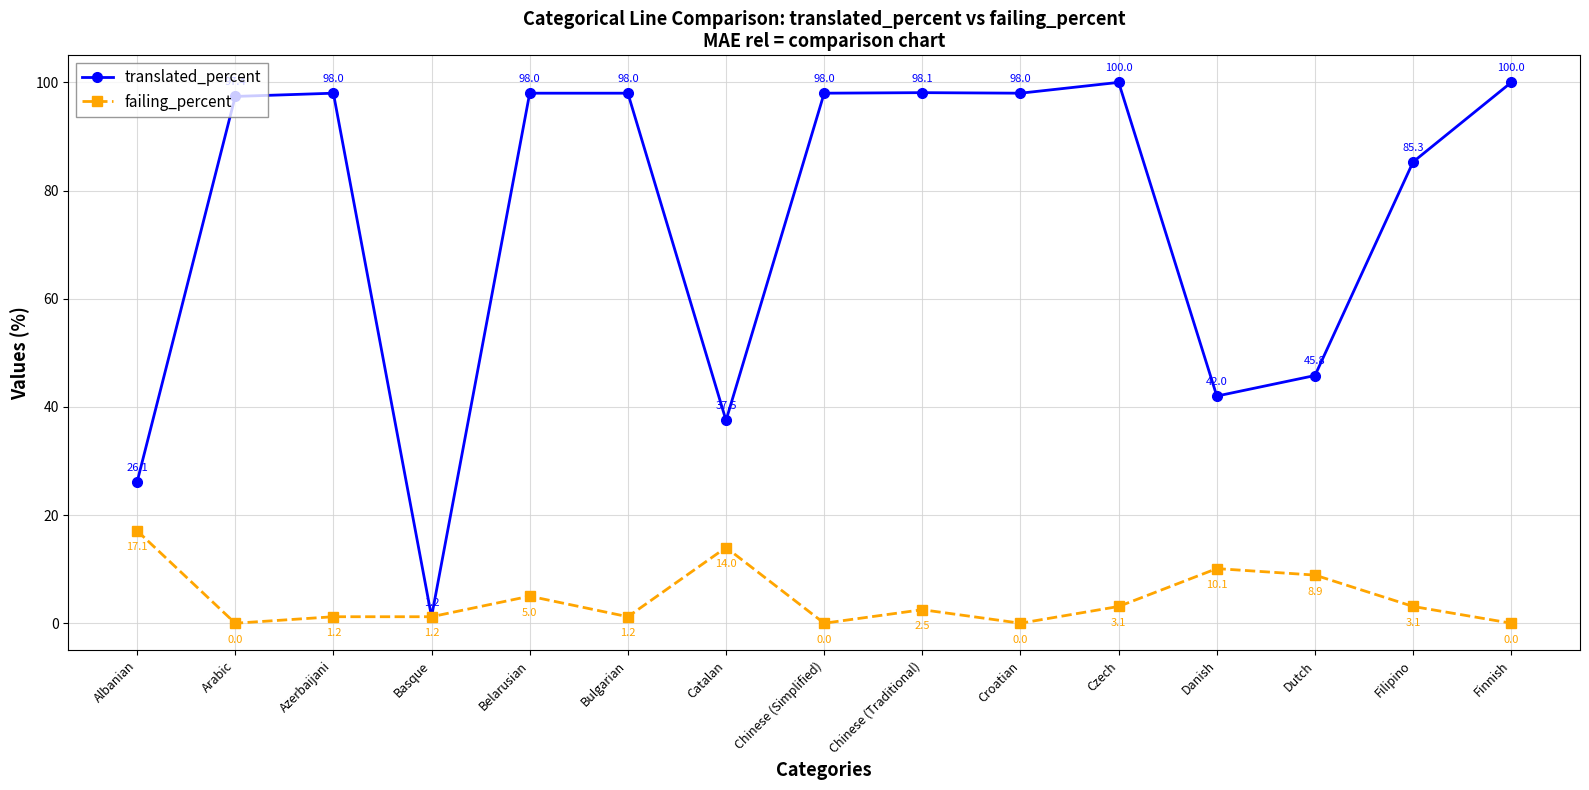

What is the label of the 2nd point from the right?

Filipino